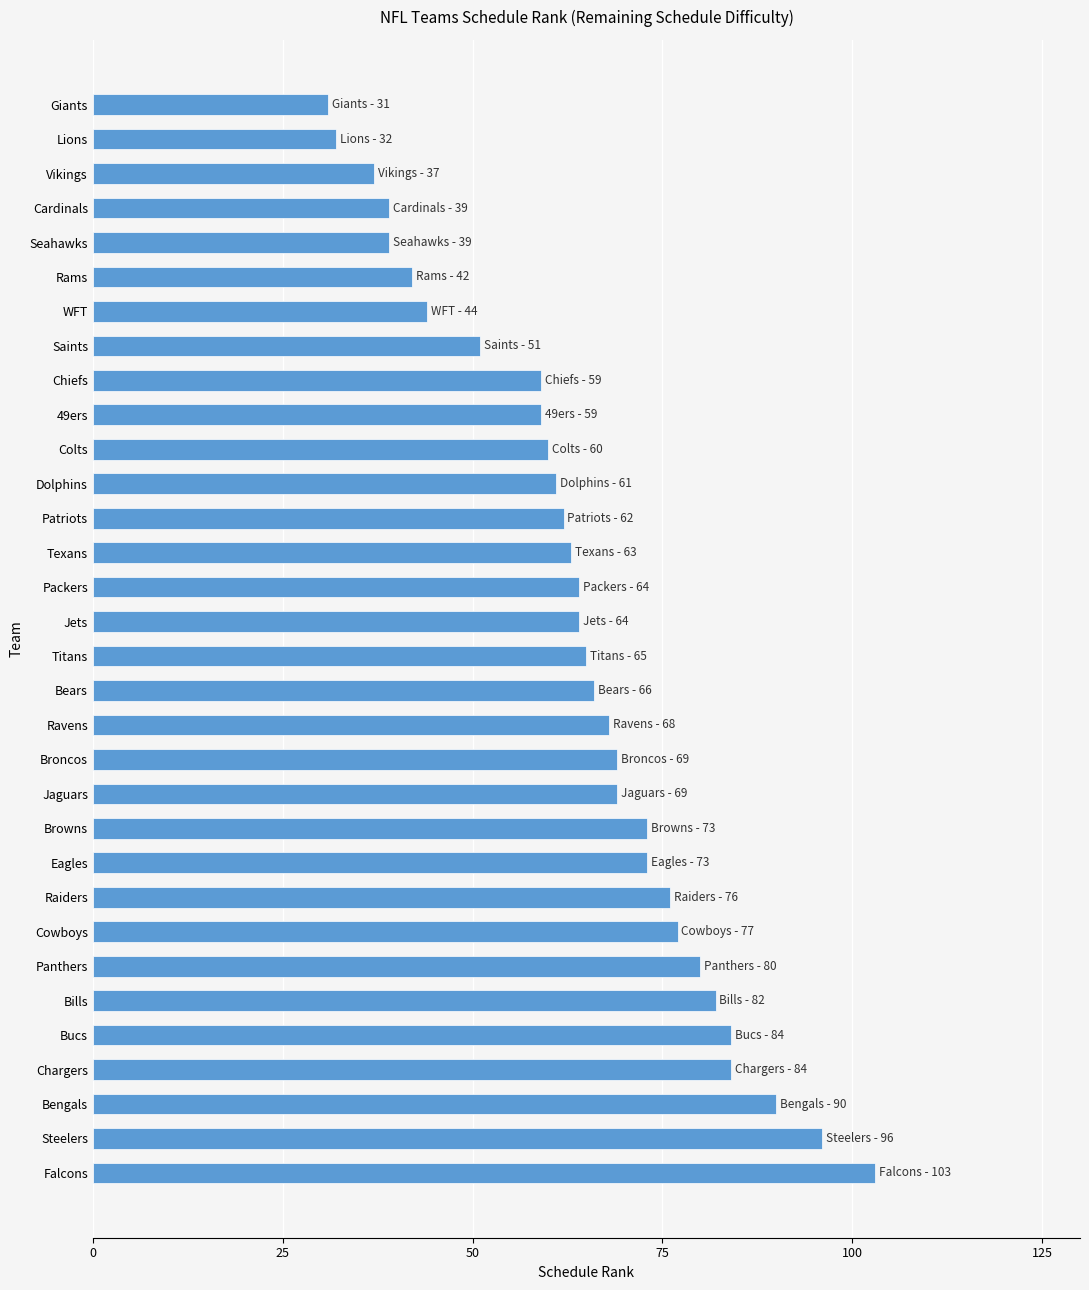

The chart shows a value of 60 at Falcons. True or false?

False